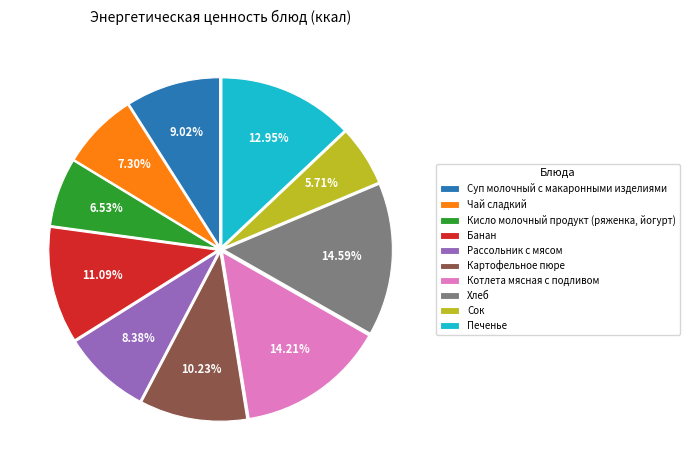

What is the total percentage of Котлета мясная с подливом and Суп молочный с макаронными изделиями?

23.2%